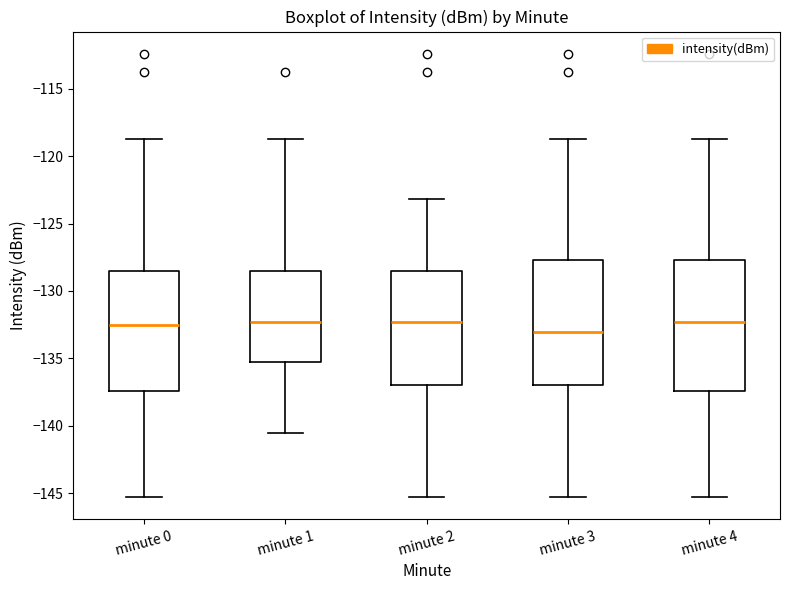

Where is the upper edge of the box for minute 0 on the y-axis? The values are not printed on the chart, so give them approximately, as read against the axis.

-128.5